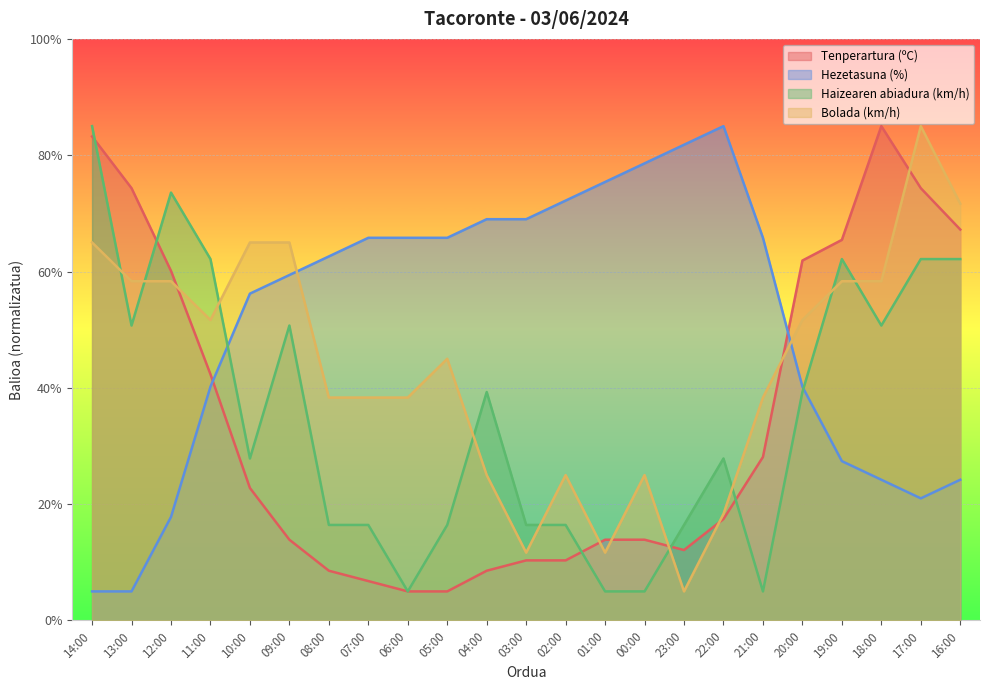

Between 11:00 and 02:00, which is larger?

11:00